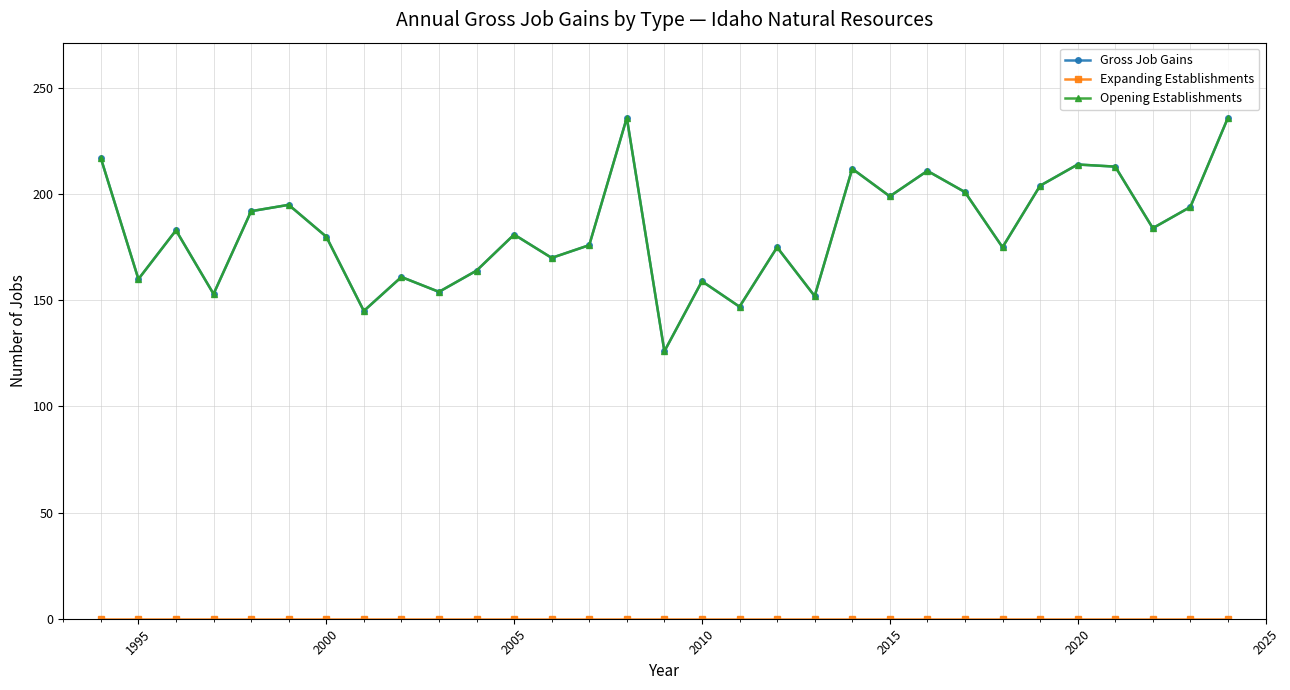

Does the chart have visible grid lines?

Yes